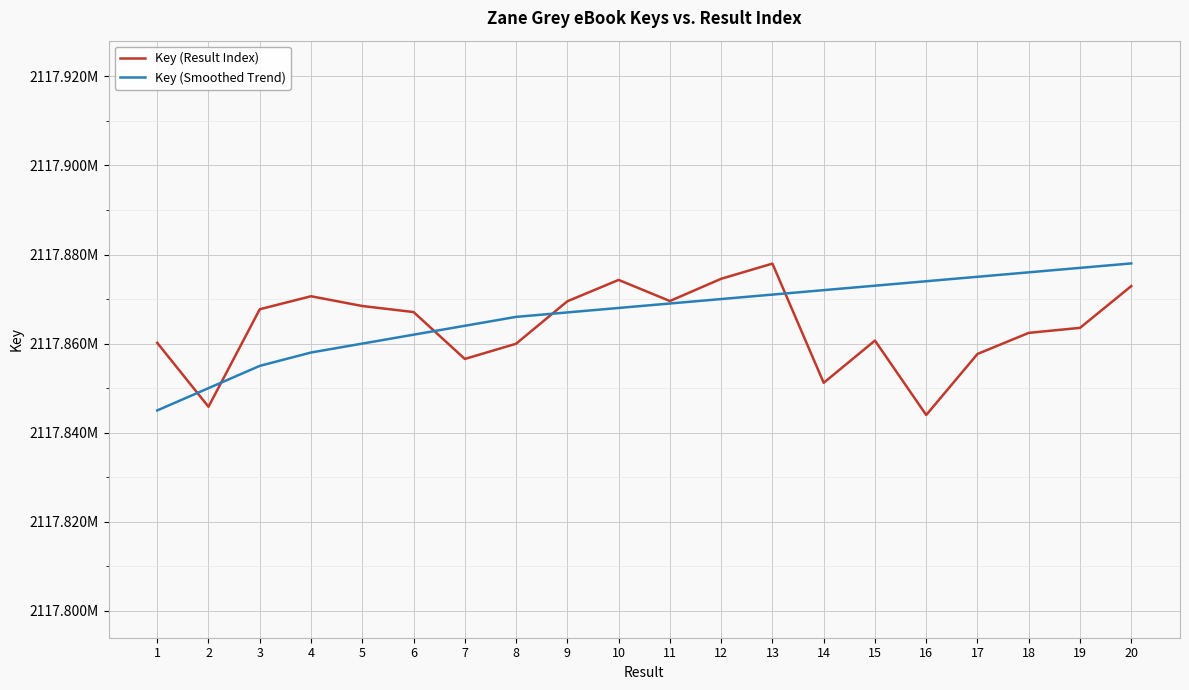

What are all the series names shown in the legend?

Key (Result Index), Key (Smoothed Trend)